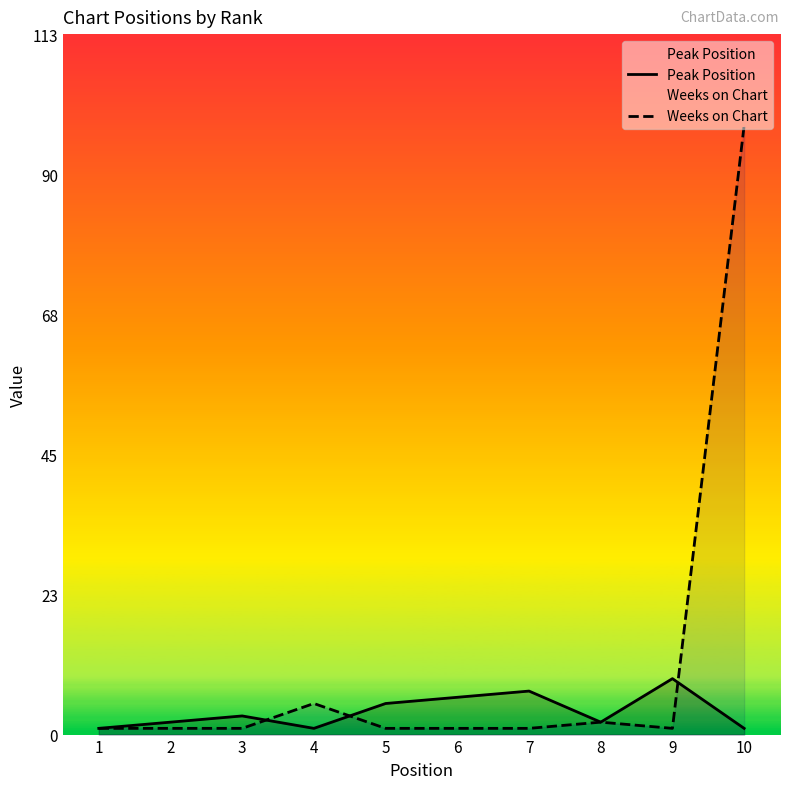

What is the average value of the Weeks on Chart series?

11